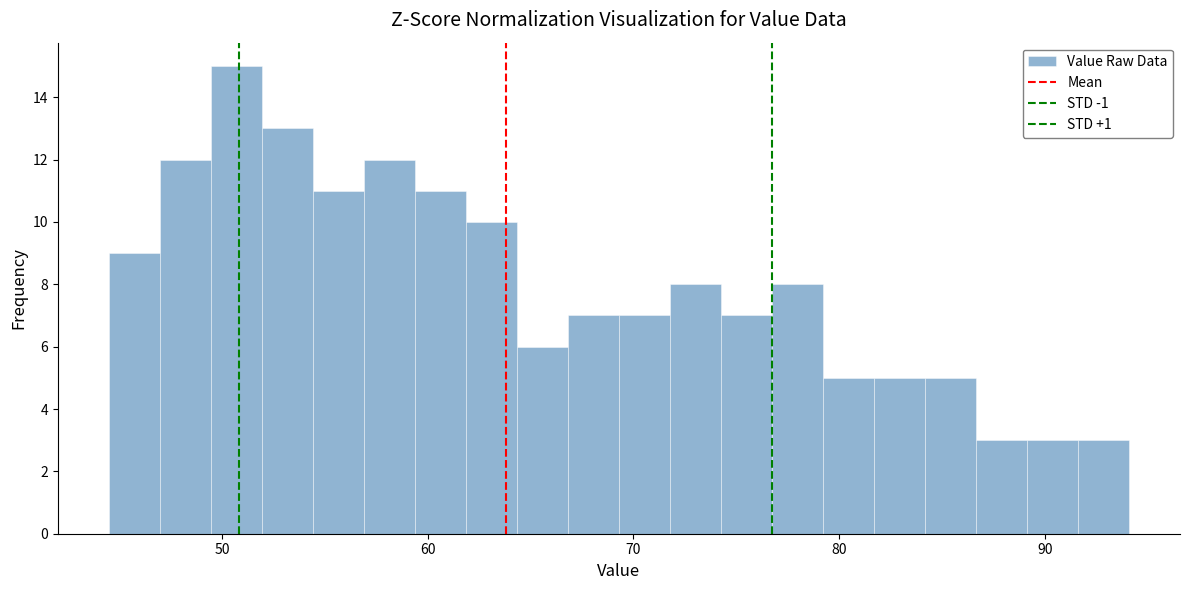

Around what value on the x-axis is the tallest bar? Give the approximate position of its centre, as read against the axis.

51